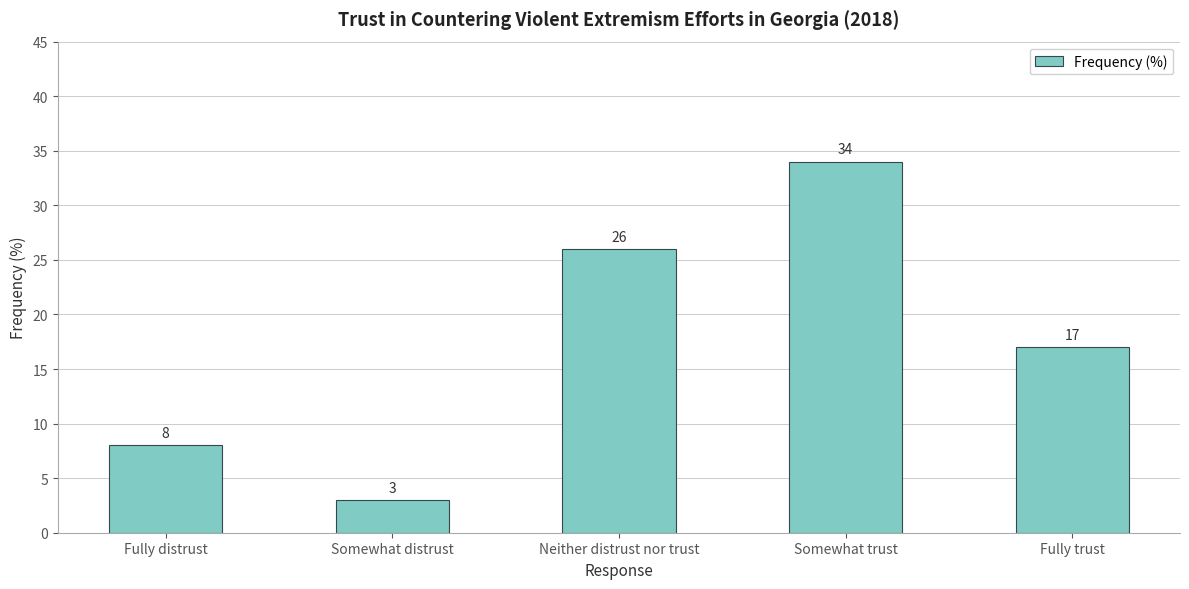

Rank the categories by value from lowest to highest.

Somewhat distrust, Fully distrust, Fully trust, Neither distrust nor trust, Somewhat trust